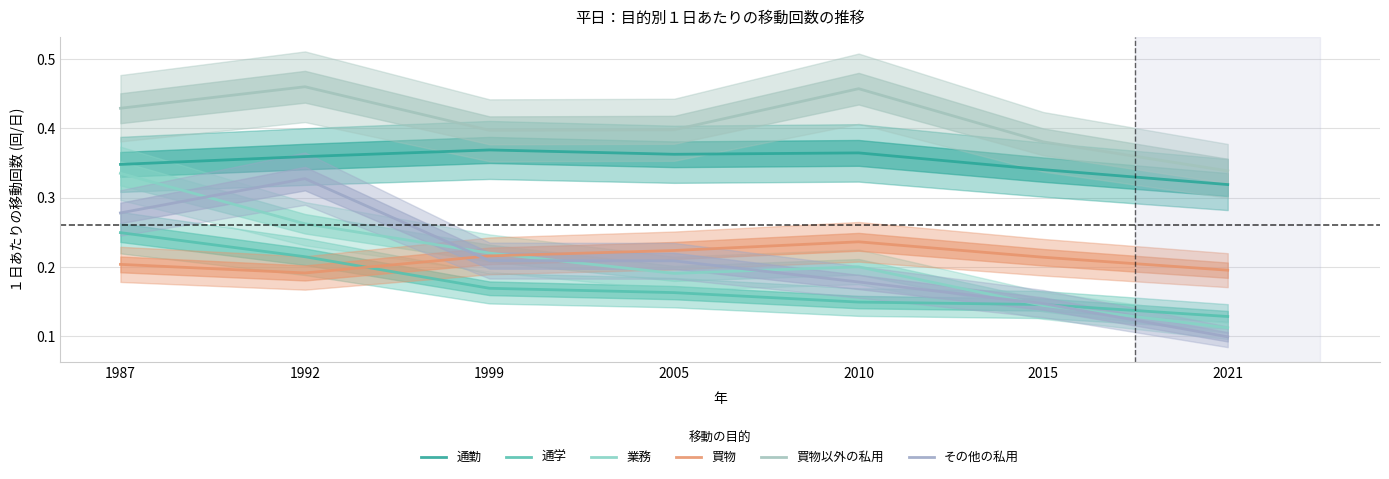

Does the chart display data point markers on the line(s)?

No